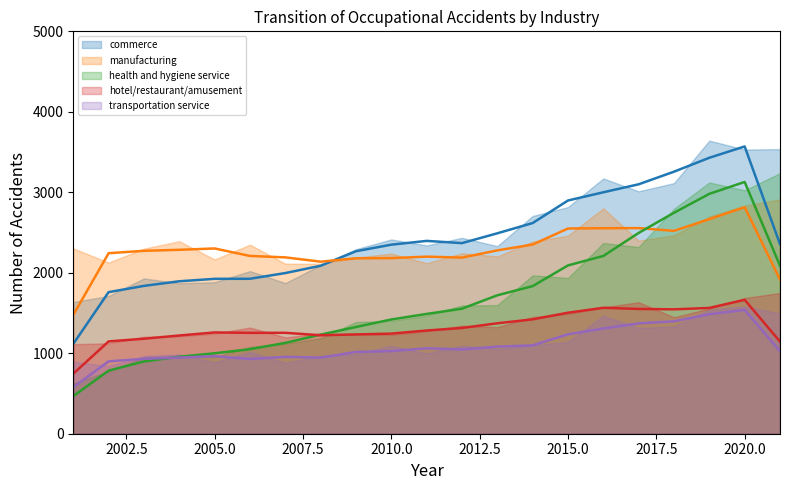

True or false: hotel/restaurant/amusement (trend) and transportation service (trend) intersect in this chart.

False